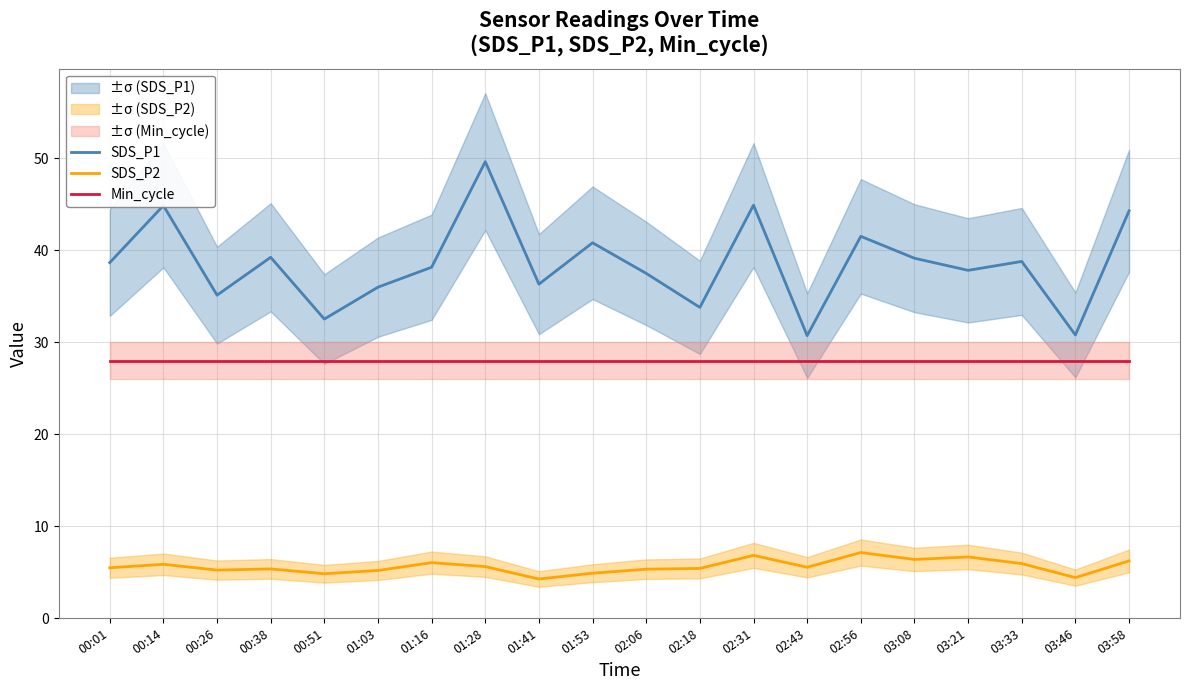

Which category has the lowest value across all series?

01:41